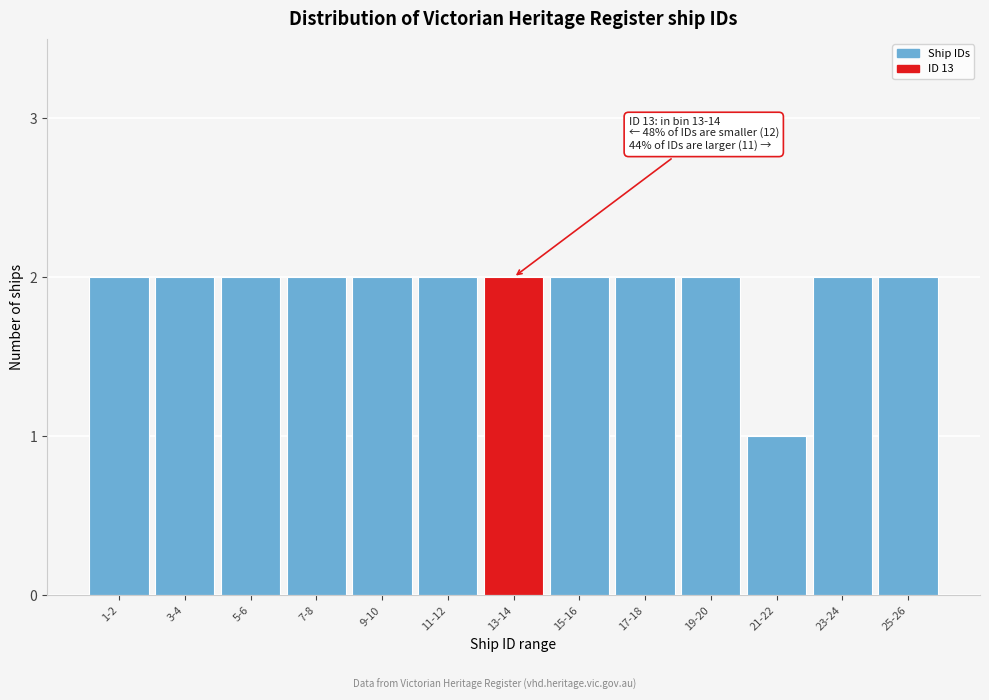

Reading right to left, transcribe all the data shown in this chart.

2	2	1	2	2	2	2	2	2	2	2	2	2